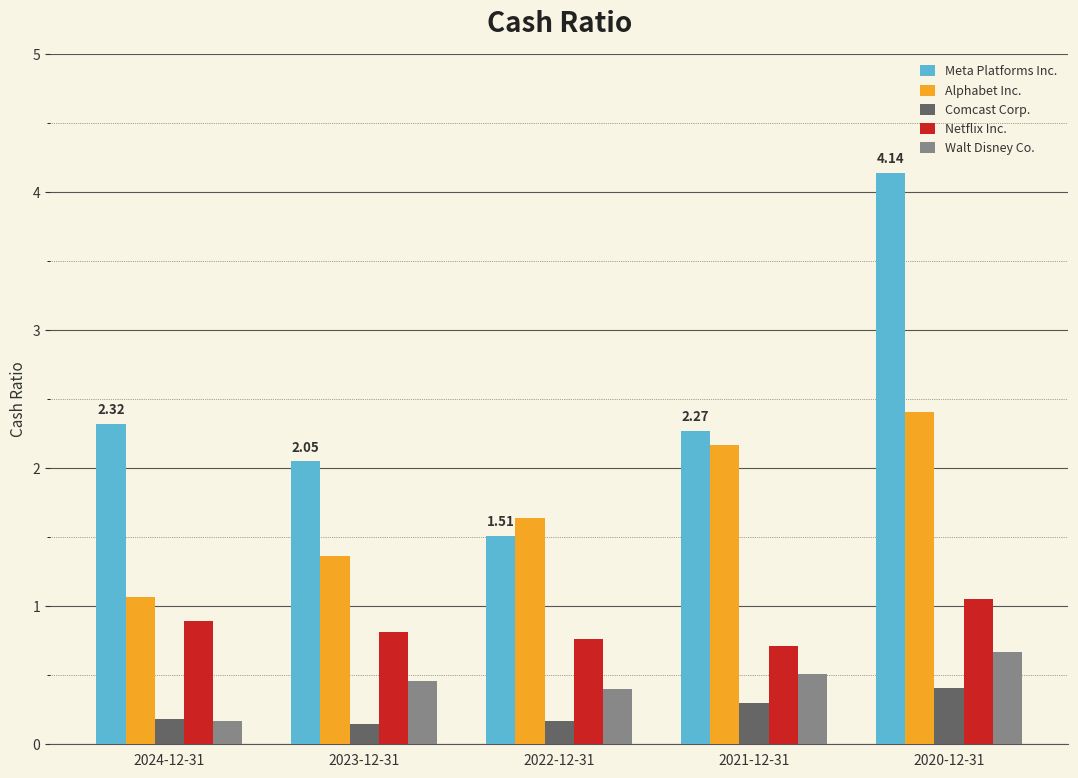

At which label does Walt Disney Co. reach its minimum?

2024-12-31